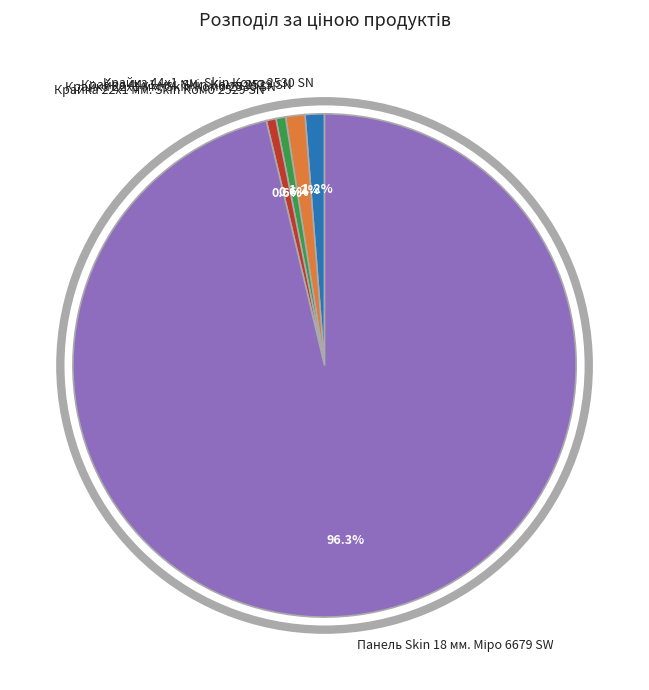

Combined, do Крайка 44x1 мм. Skin Комо 2530 SN and Крайка 22x1 мм. Skin Комо 2530 SN account for over 50%?

No